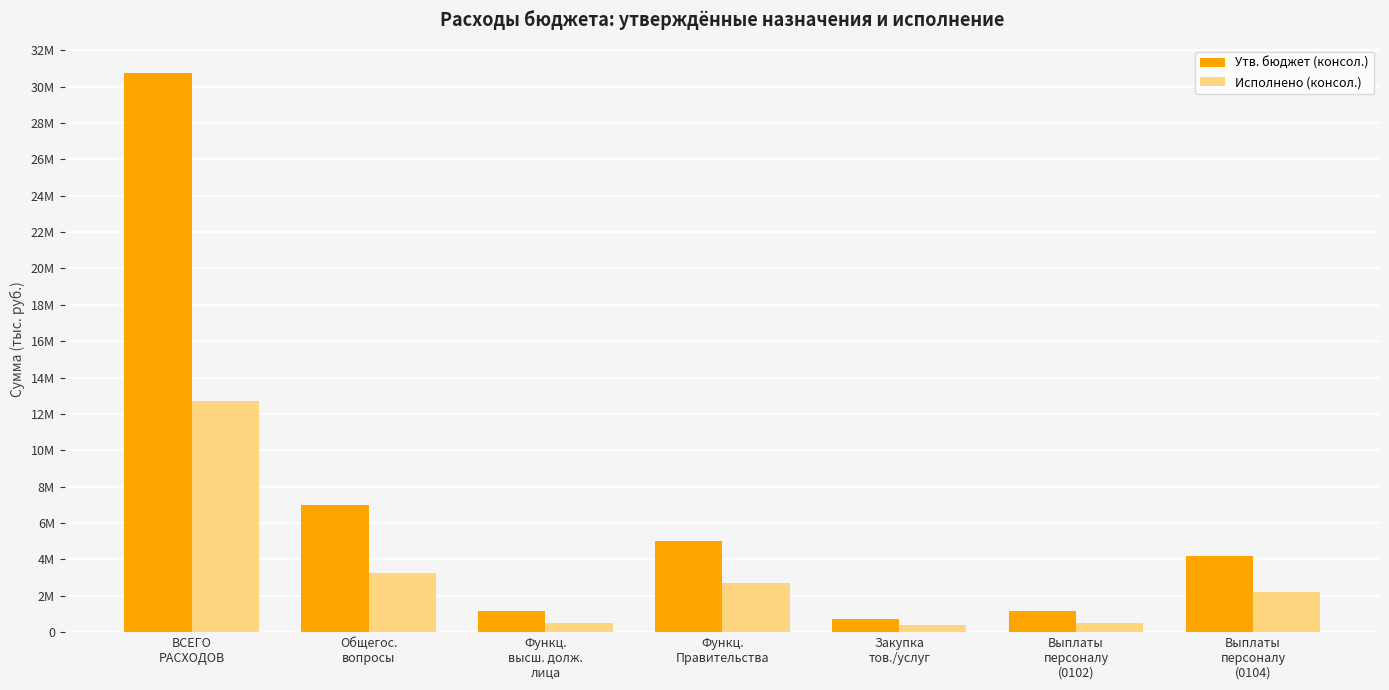

The Утв. бюджет (консол.) series shows 2711918.6 at Общегос.
вопросы. True or false?

False